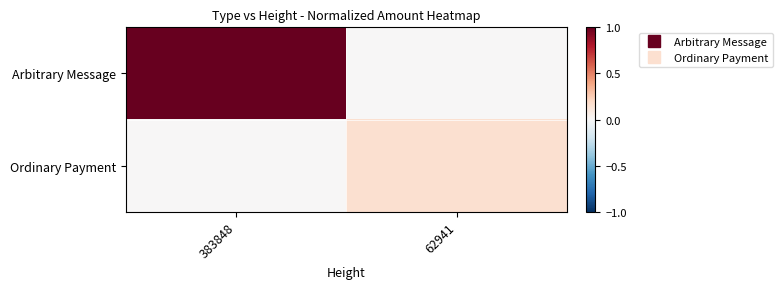

Reading left to right, list all the values displayed in this chart.

Arbitrary Message: 383848=1.0	62941=0.0
Ordinary Payment: 383848=0.0	62941=0.2